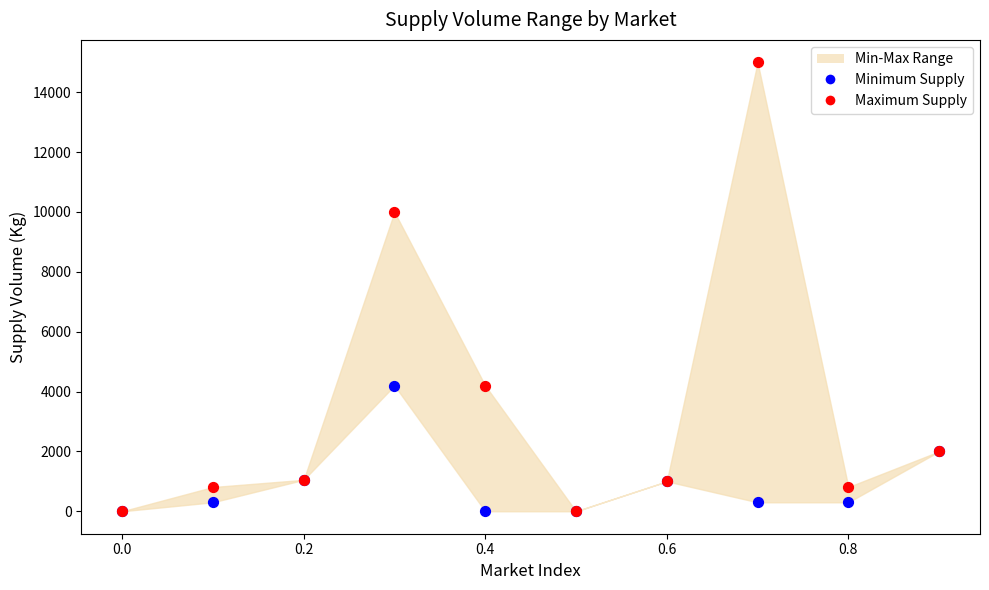

Which series has the largest Y range (max minus min)?

Maximum Supply